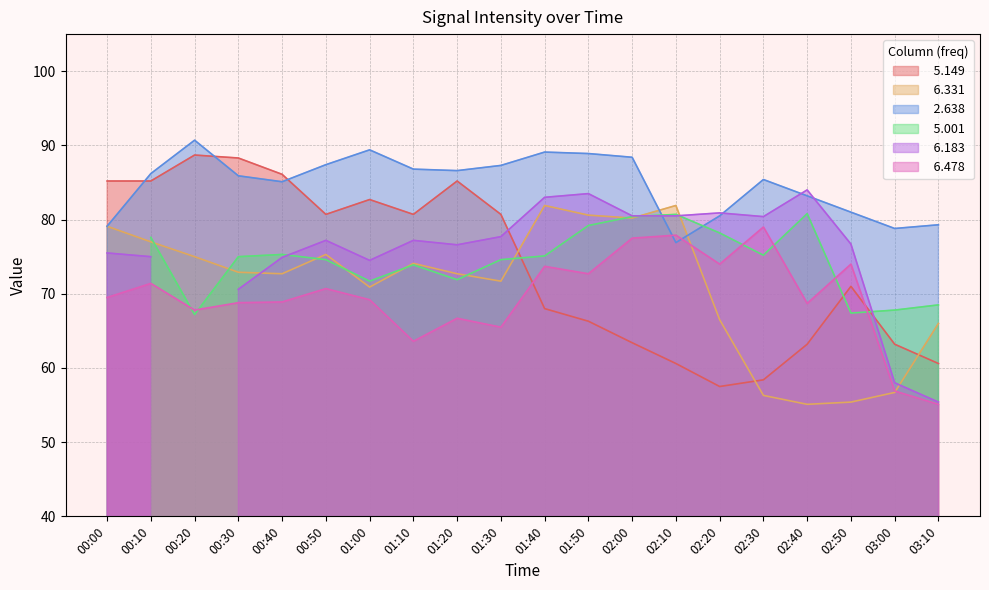

Where is the first local maximum for   5.149?

00:20